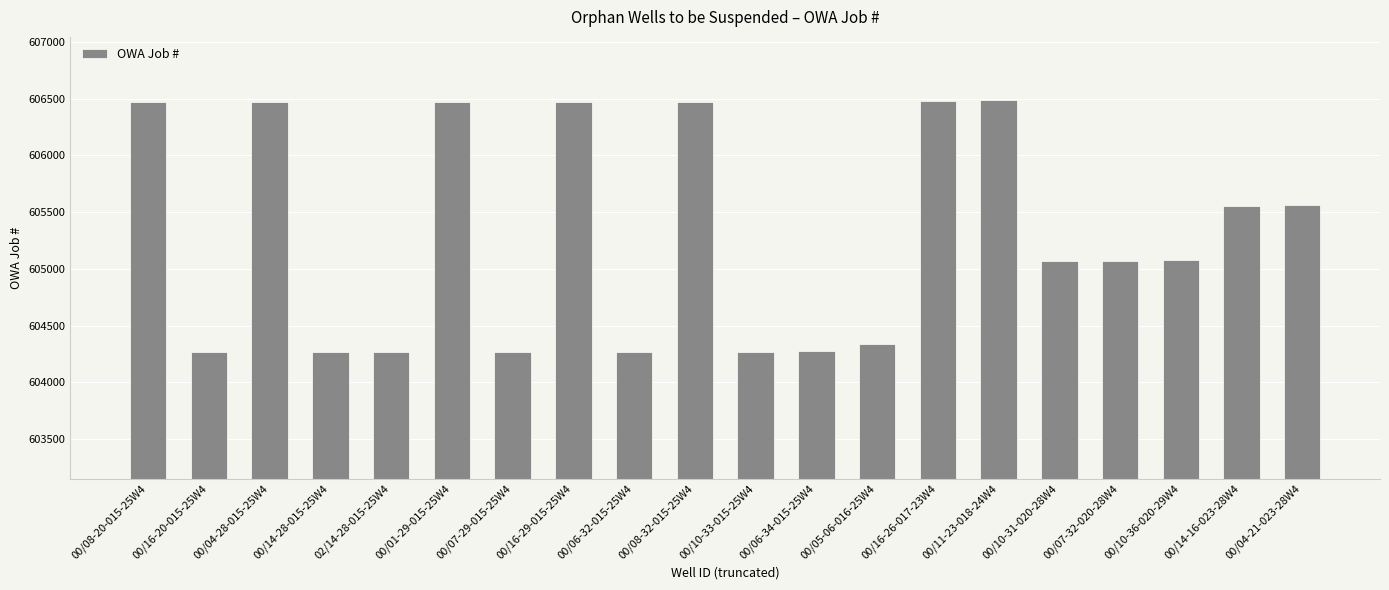

How many bars are there in total?

20